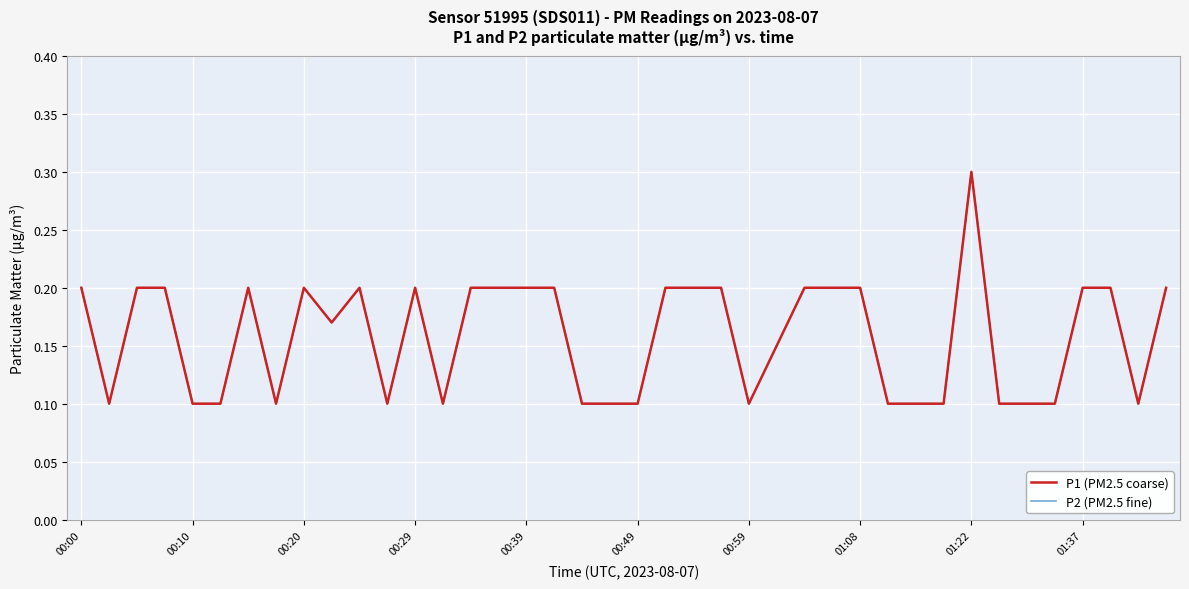

Is this an area chart (filled region under the line)?

No